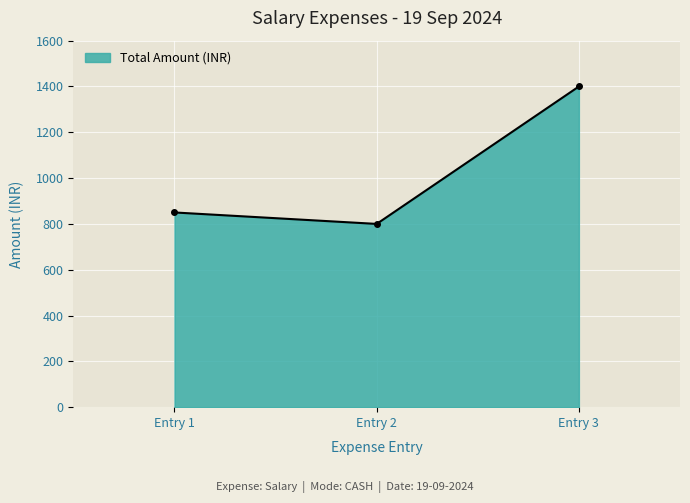

The value at Entry 1 is 850. True or false?

True